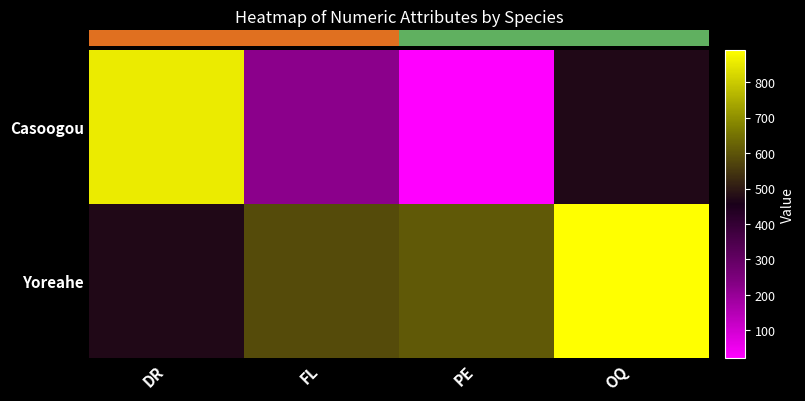

Between DR and OQ, which series saw the biggest shift?

Yoreahe